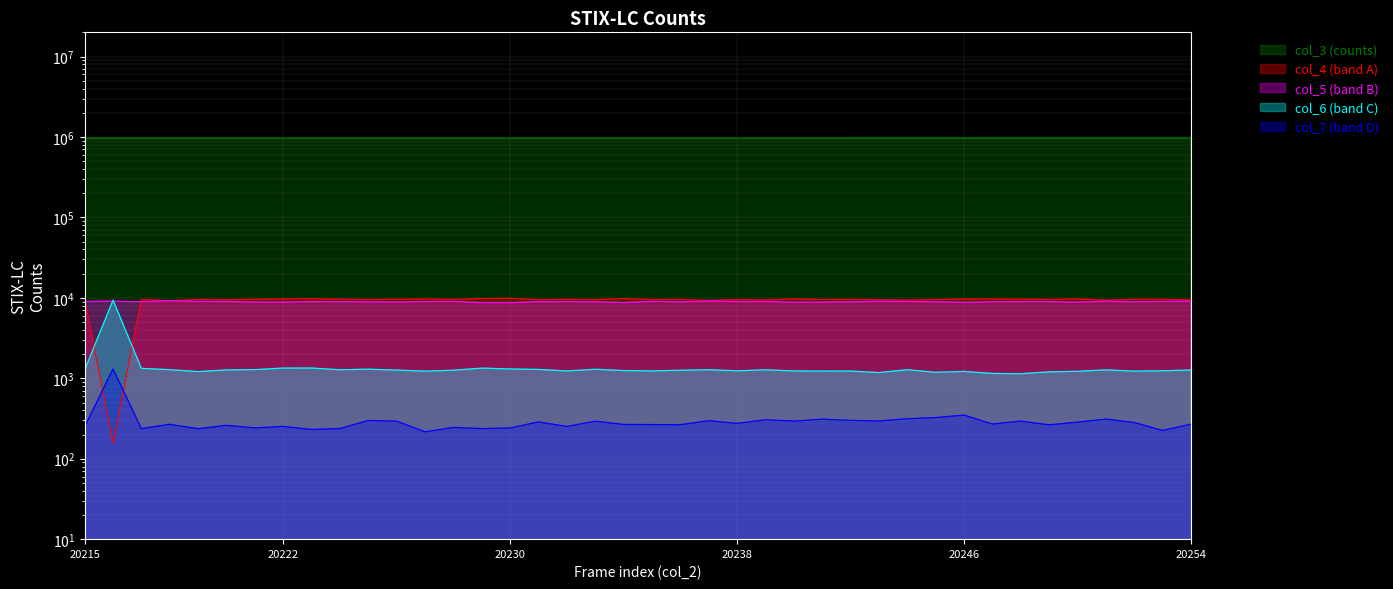

How many data points in col_7 are above 270?

19